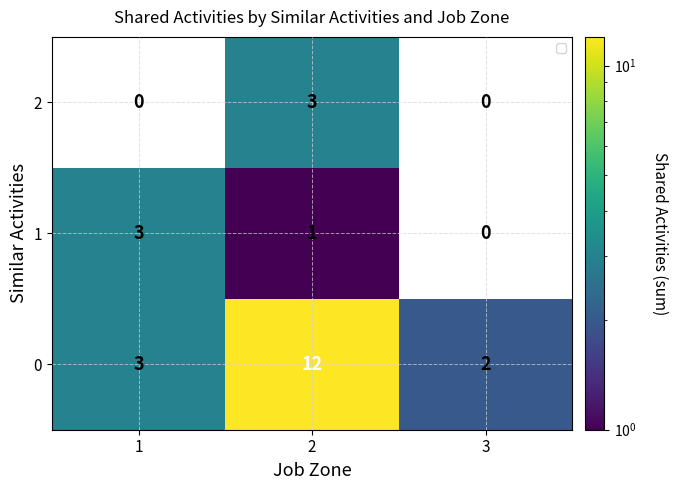

Count the 0 values in the range 2 to 12.

3